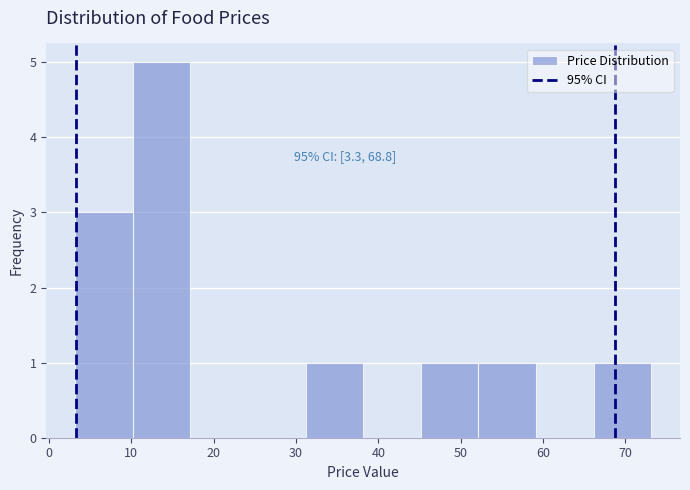

Which range on the x-axis has the tallest bar?

10 to 17